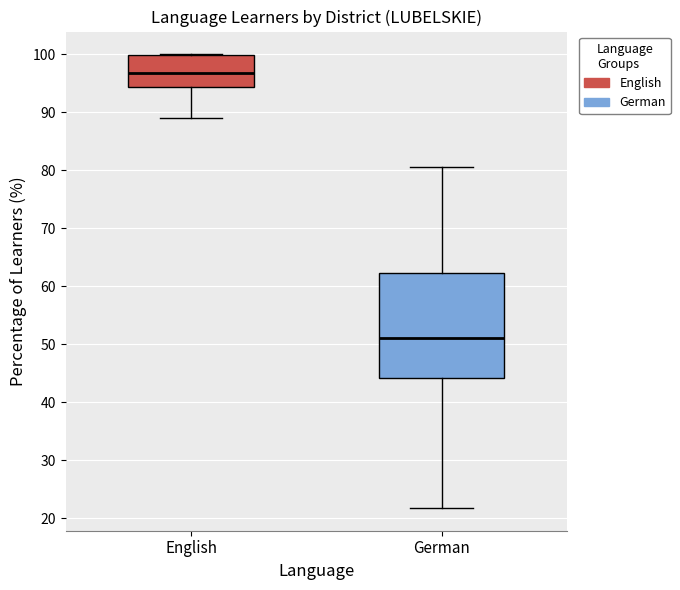

Reading left to right, read every box against the y-axis: the position of its median line, the range the box covers, and the ends of its whiskers. The values are not printed on the chart, so give them approximately, as read against the axis.

English: median 97, box 94 to 100, whiskers 89 to 100
German: median 51, box 44 to 62, whiskers 22 to 80